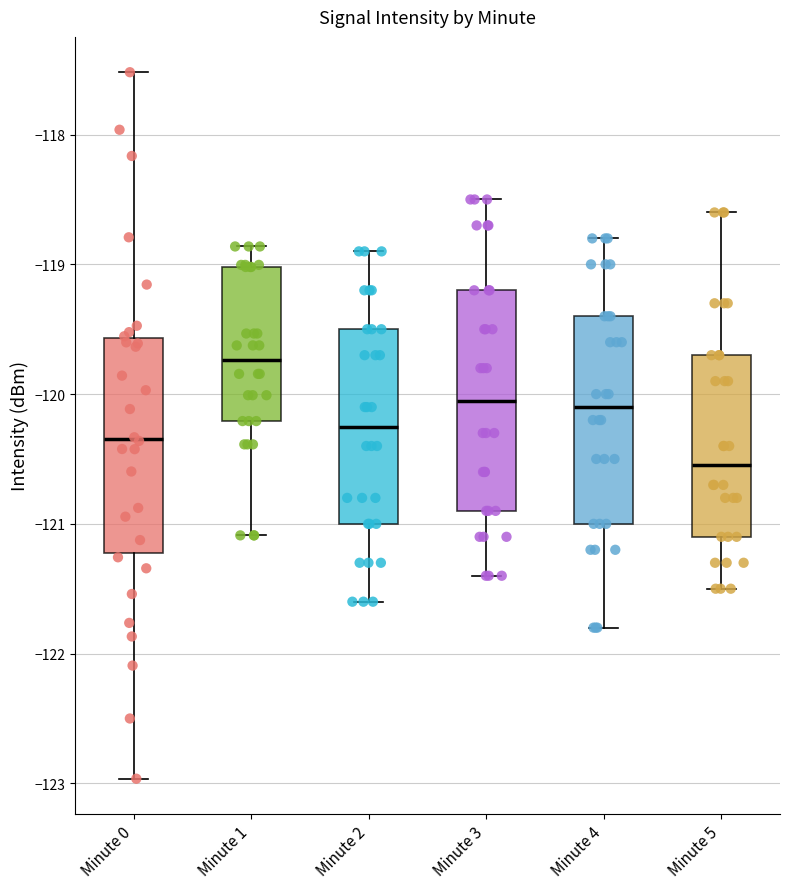

Reading left to right, transcribe this box plot: for each box, give where its median line is, the range the box spans, and where its two whiskers end, as read against the y-axis. The values are not printed on the chart, so give them approximately, as read against the axis.

Minute 0: median -120.3, box -121.2 to -119.6, whiskers -123.0 to -117.5
Minute 1: median -119.7, box -120.2 to -119.0, whiskers -121.1 to -118.9
Minute 2: median -120.2, box -121.0 to -119.5, whiskers -121.6 to -118.9
Minute 3: median -120.0, box -120.9 to -119.2, whiskers -121.4 to -118.5
Minute 4: median -120.1, box -121.0 to -119.4, whiskers -121.8 to -118.8
Minute 5: median -120.5, box -121.1 to -119.7, whiskers -121.5 to -118.6